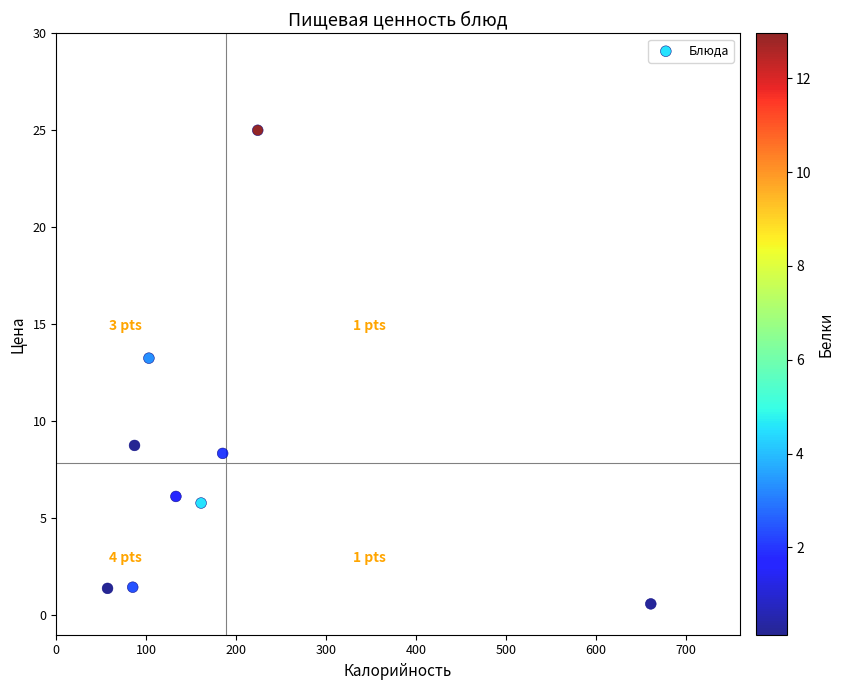

What Y value in the scatter plot is closest to 12?

13.3